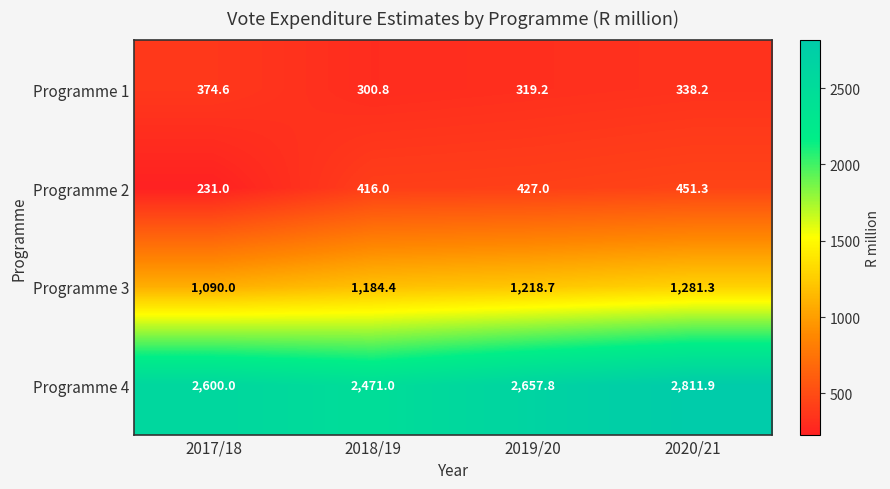

At how many categories does at least one series exceed 1546?

4